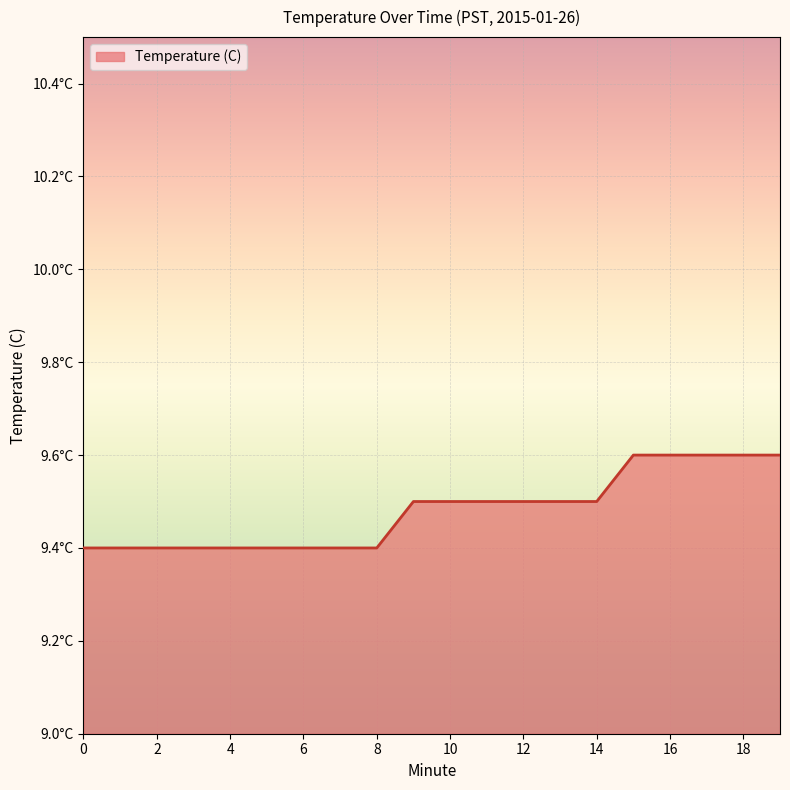

Is this an area chart (filled region under the line)?

Yes